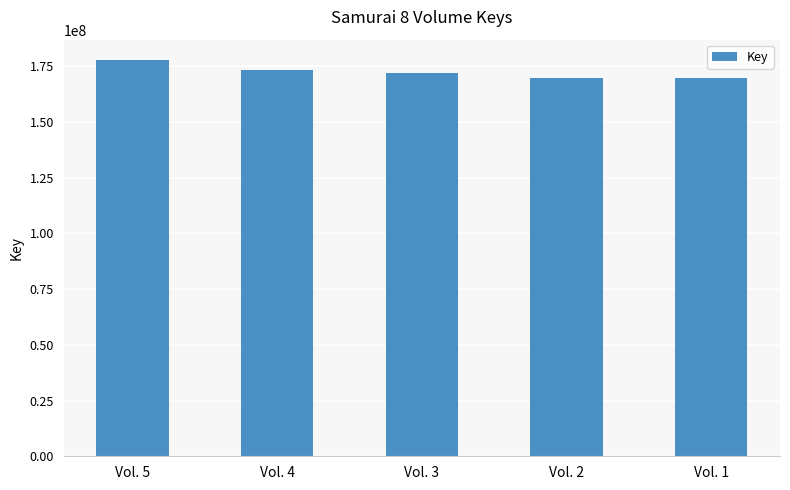

Are the bars grouped side by side (vs. stacked)?

No